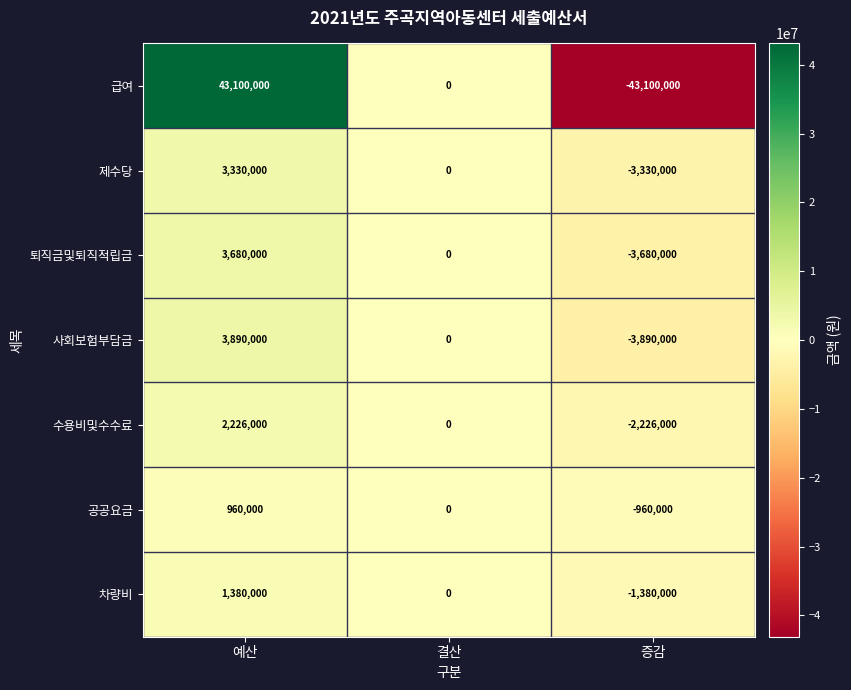

The value of 수용비및수수료 at 결산 is -1509626. True or false?

False